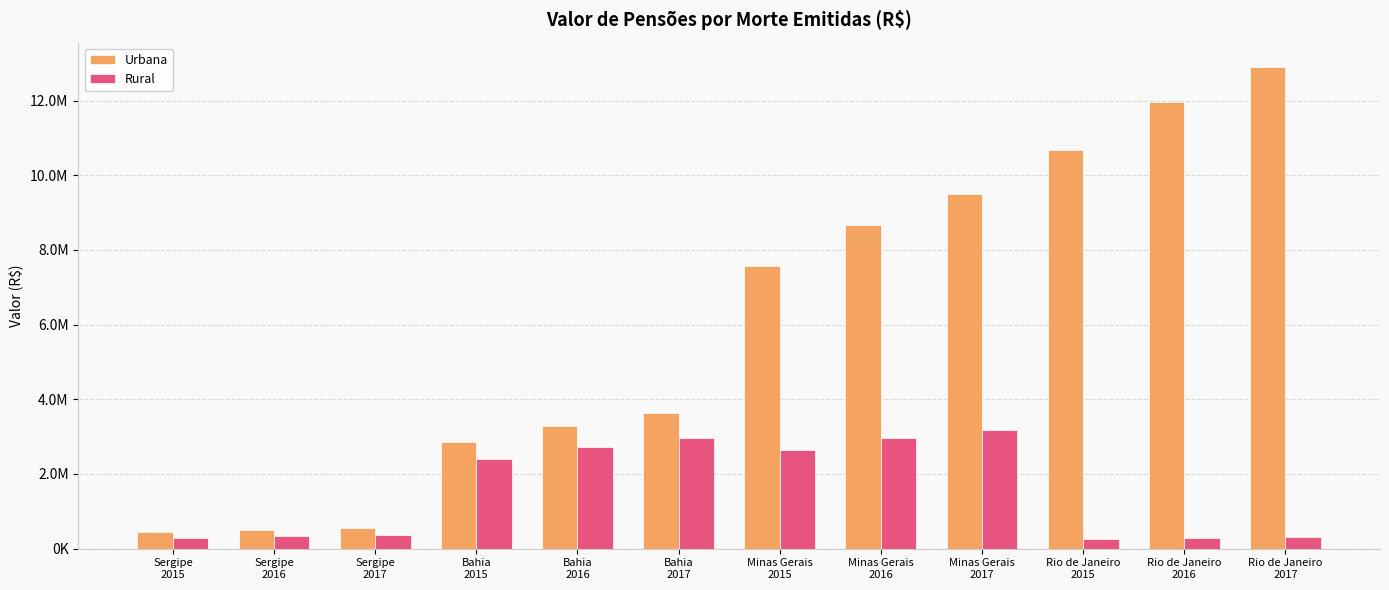

What is the difference between the maximum and minimum values in the Rural series?

2899053